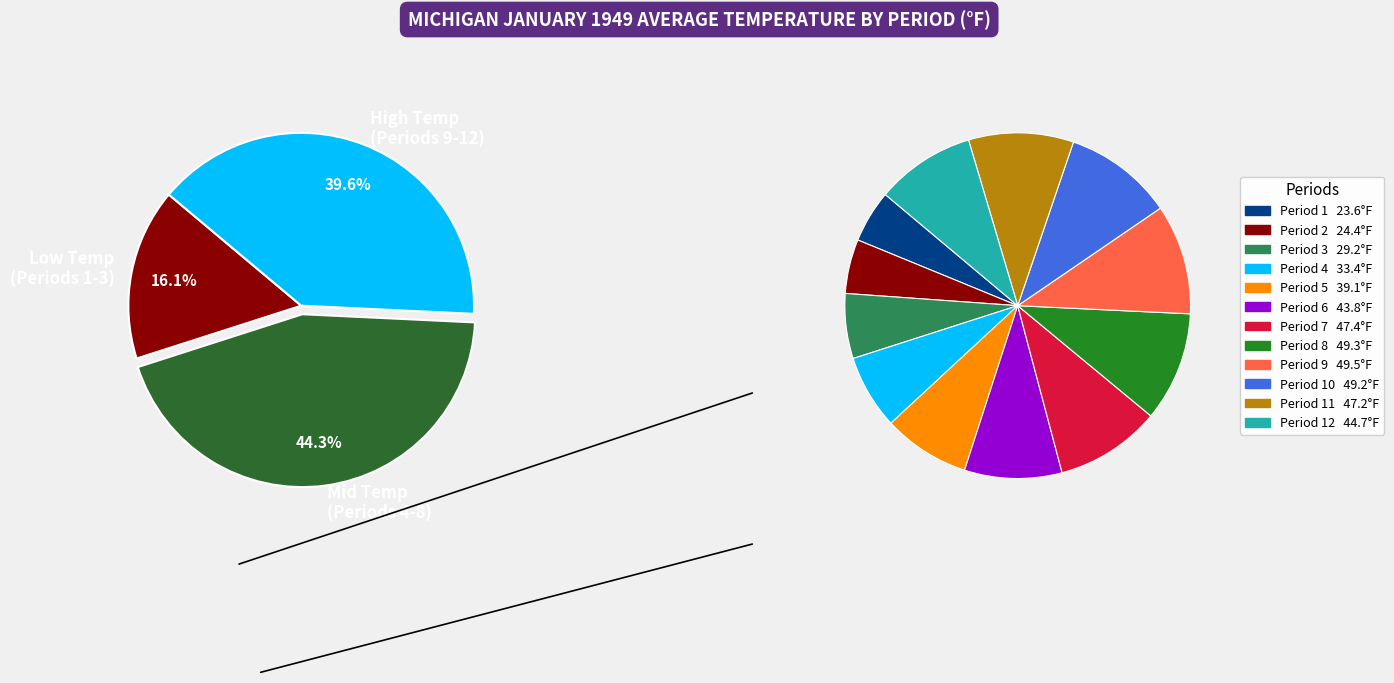

Is the sum of Period 3 and Period 4 greater than half?

No